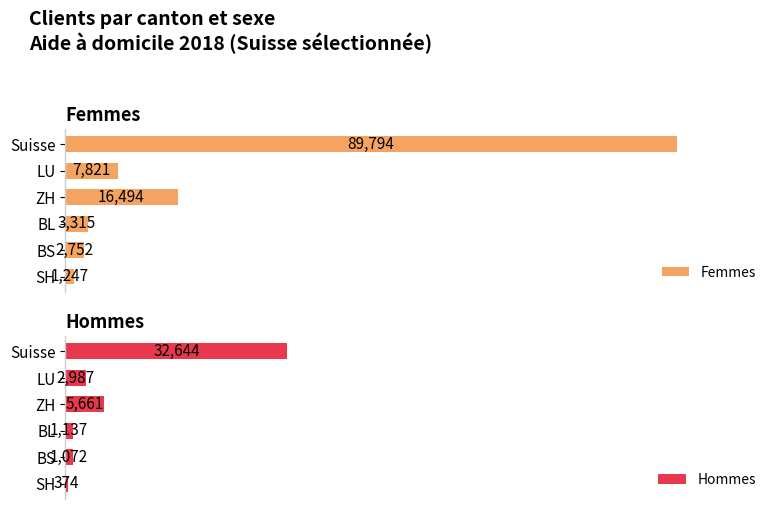

How many values in the Hommes series exceed 2987?

2